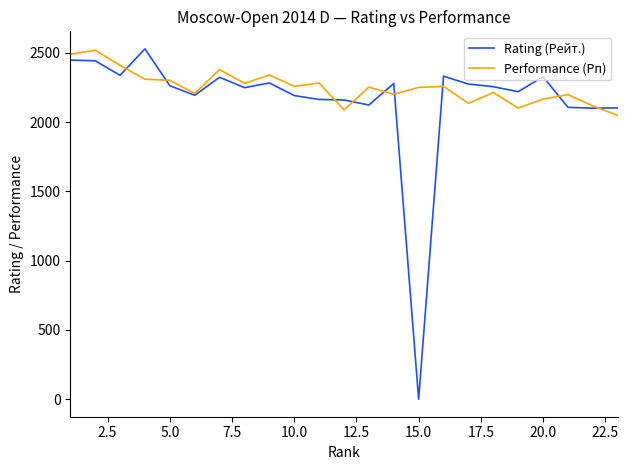

Which series has the largest range (max minus min)?

Rating (Рейт.)